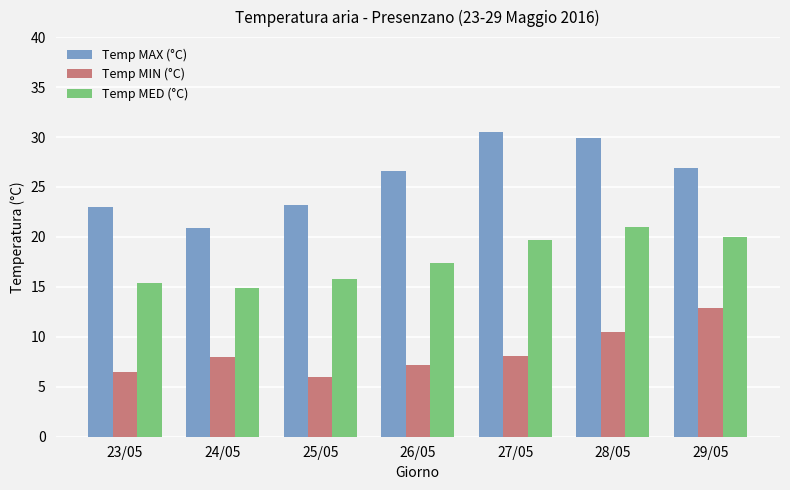

What are all the series names shown in the legend?

Temp MAX (°C), Temp MIN (°C), Temp MED (°C)